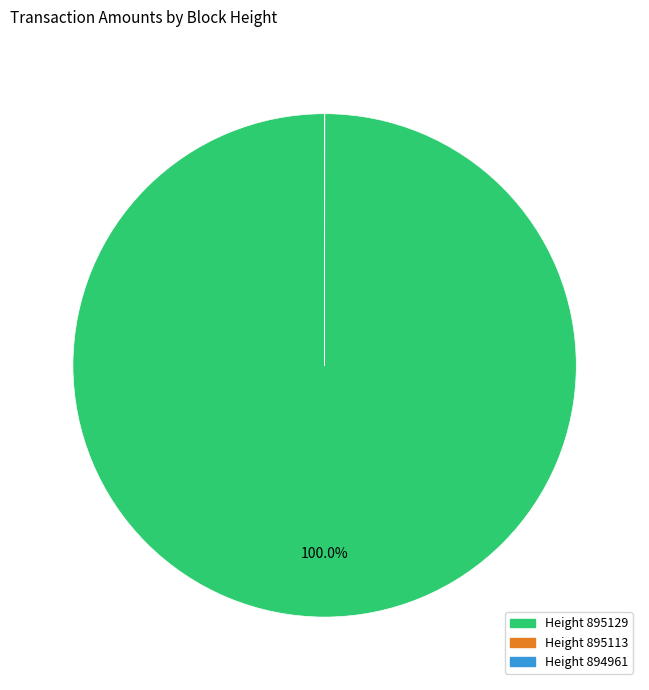

Is there any slice that represents more than half of the pie?

Yes